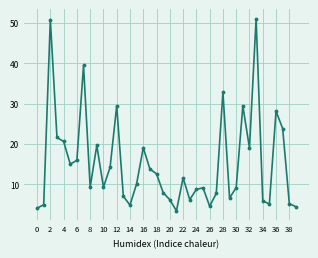

True or false: the data has more than 2 interior local peaks.

True